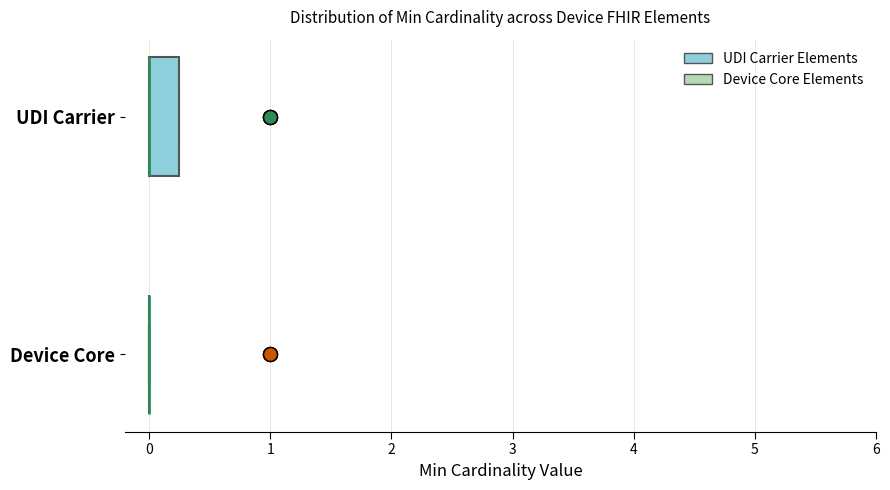

Comparing the boxes themselves (not the whiskers), which one is the widest?

UDI Carrier